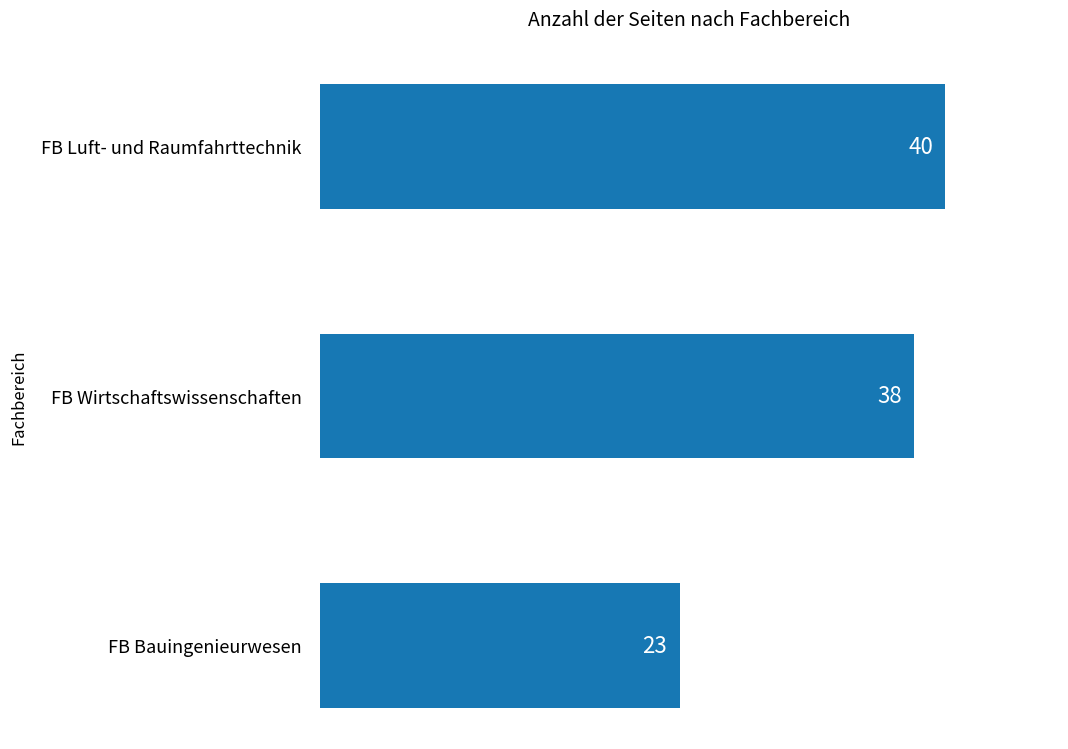

List the labels in order of value, smallest first.

FB Bauingenieurwesen, FB Wirtschaftswissenschaften, FB Luft- und Raumfahrttechnik